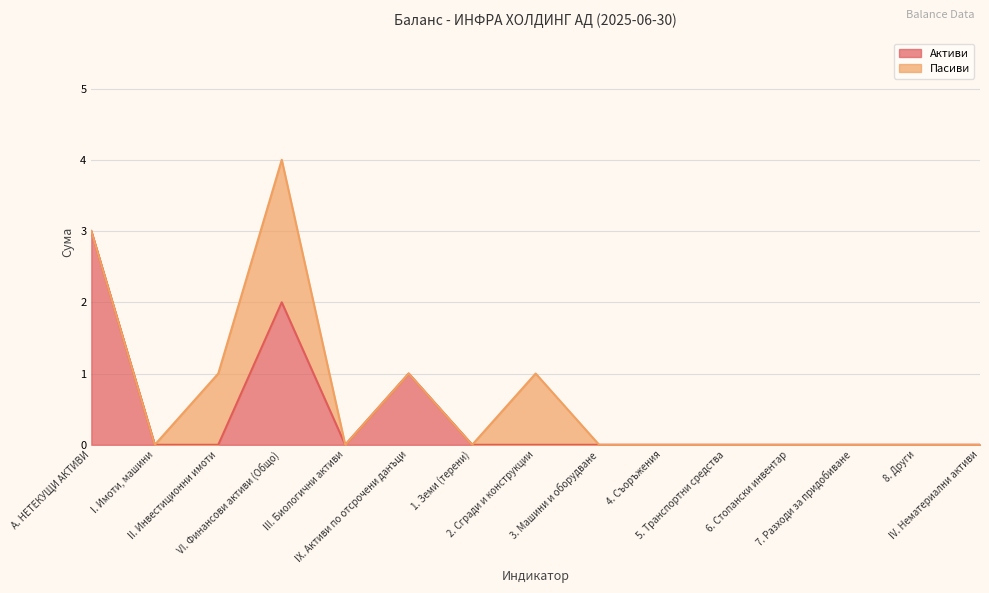

How many lines are shown in the chart?

2